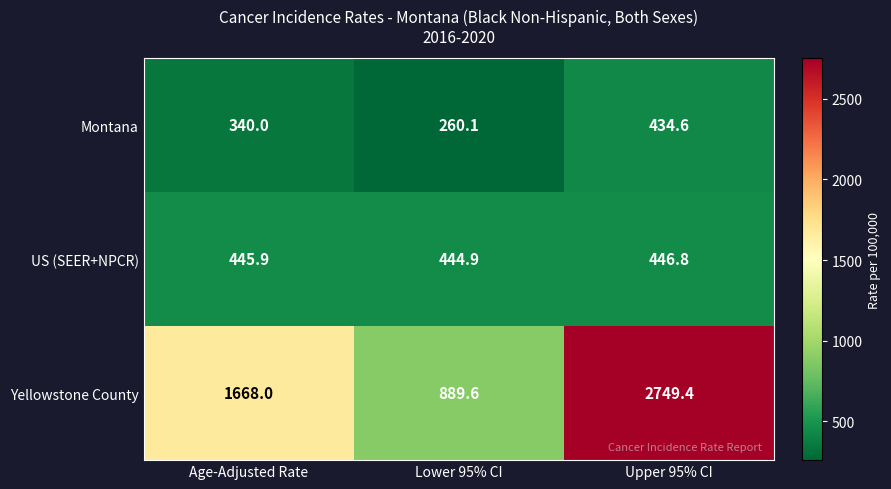

At which category is the sum across all series the highest?

Upper 95% CI